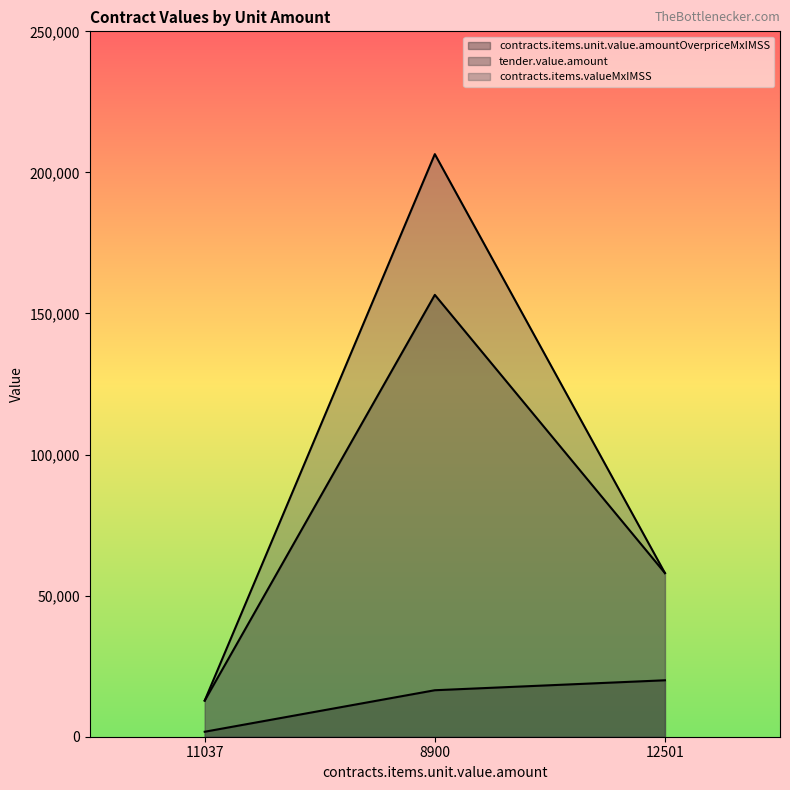

Reading left to right, what are all the values shown in this chart?

contracts.items.unit.value.amountOverpriceMxIMSS: 11037=1765.9	8900=16476.7	12501=20004.0
tender.value.amount: 11037=12802.9	8900=156600.0	12501=58004.6
contracts.items.valueMxIMSS: 11037=12802.9	8900=206480.0	12501=58004.6